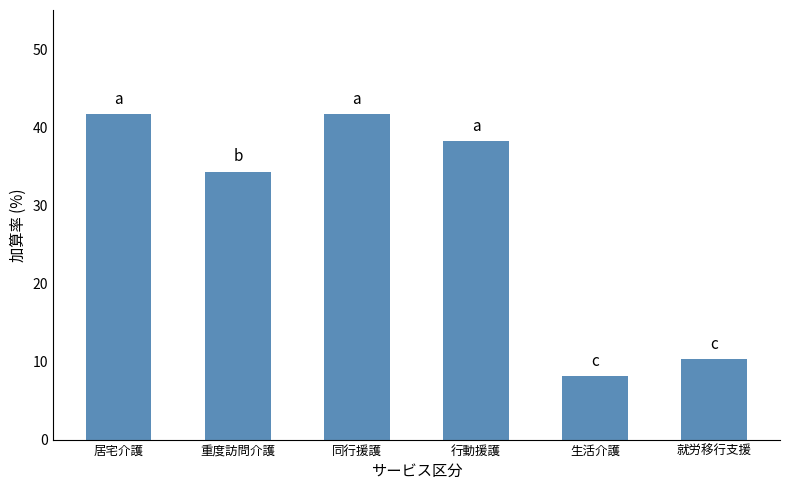

At which label is the value closest to 24?

重度訪問介護